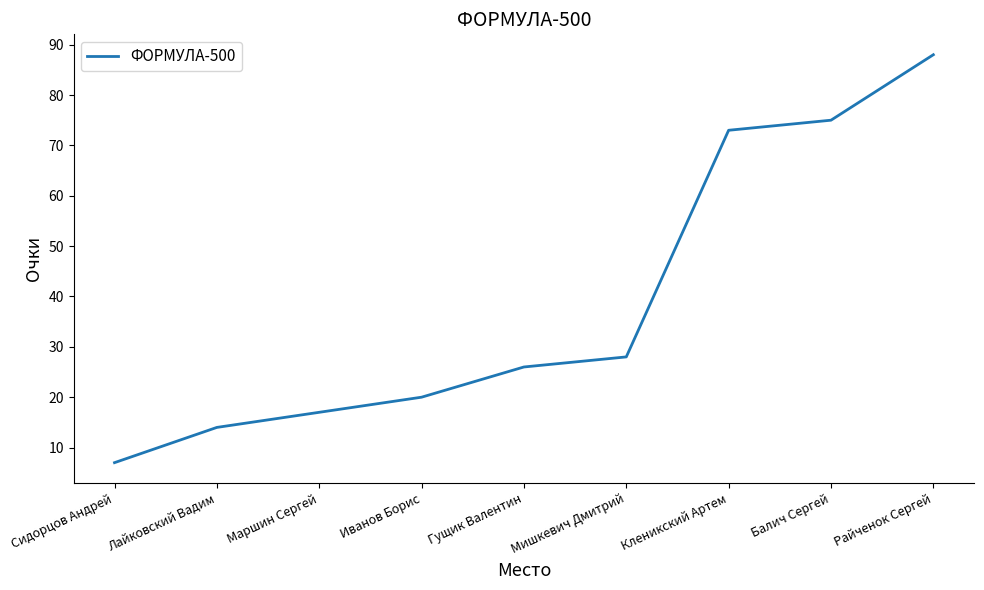

What position from the left is Мишкевич Дмитрий?

6